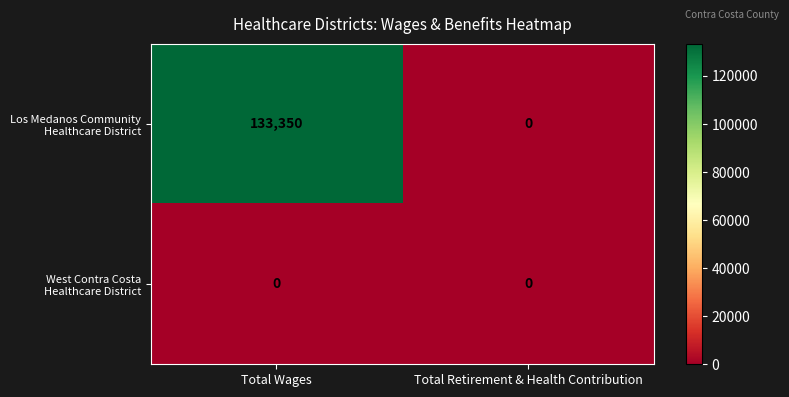

What is the maximum value shown in the chart?

133350